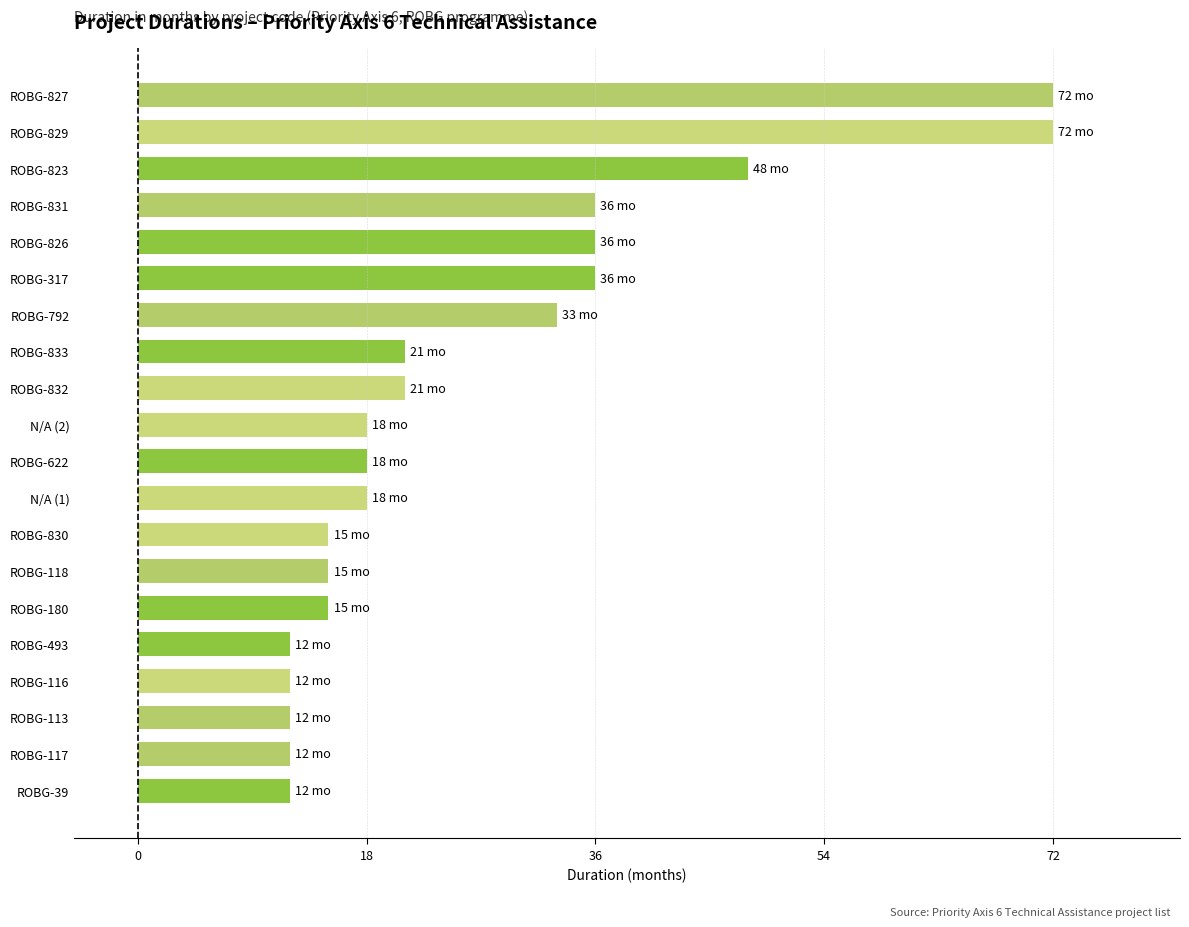

What is the change in value from ROBG-180 to ROBG-317?

+21